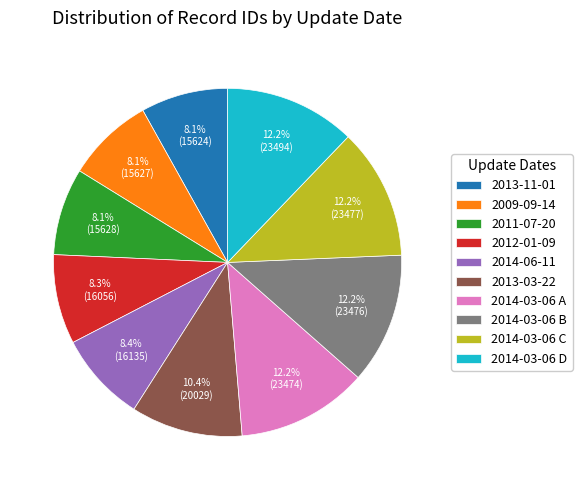

Does any single category account for the majority?

No